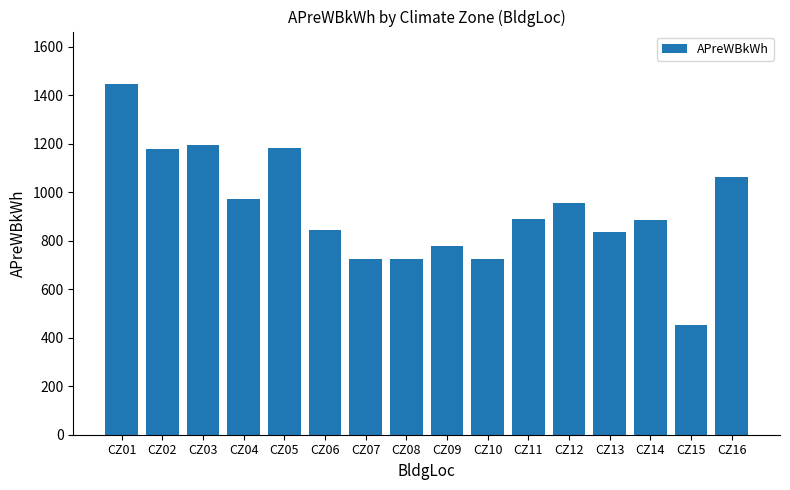

What is the difference between the maximum and minimum values?

995.5